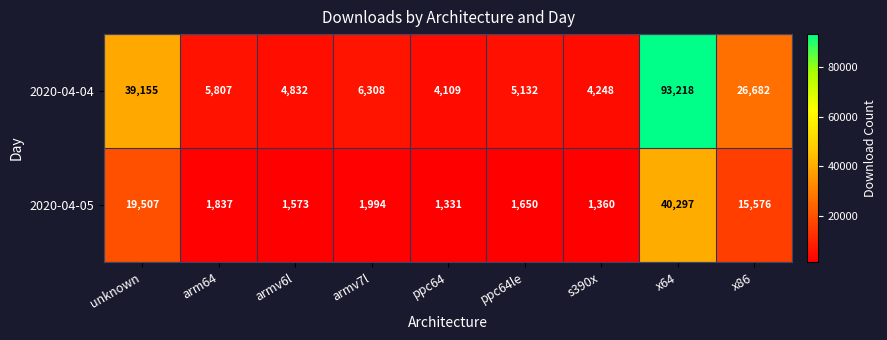

The value of 2020-04-04 at unknown is 50965. True or false?

False